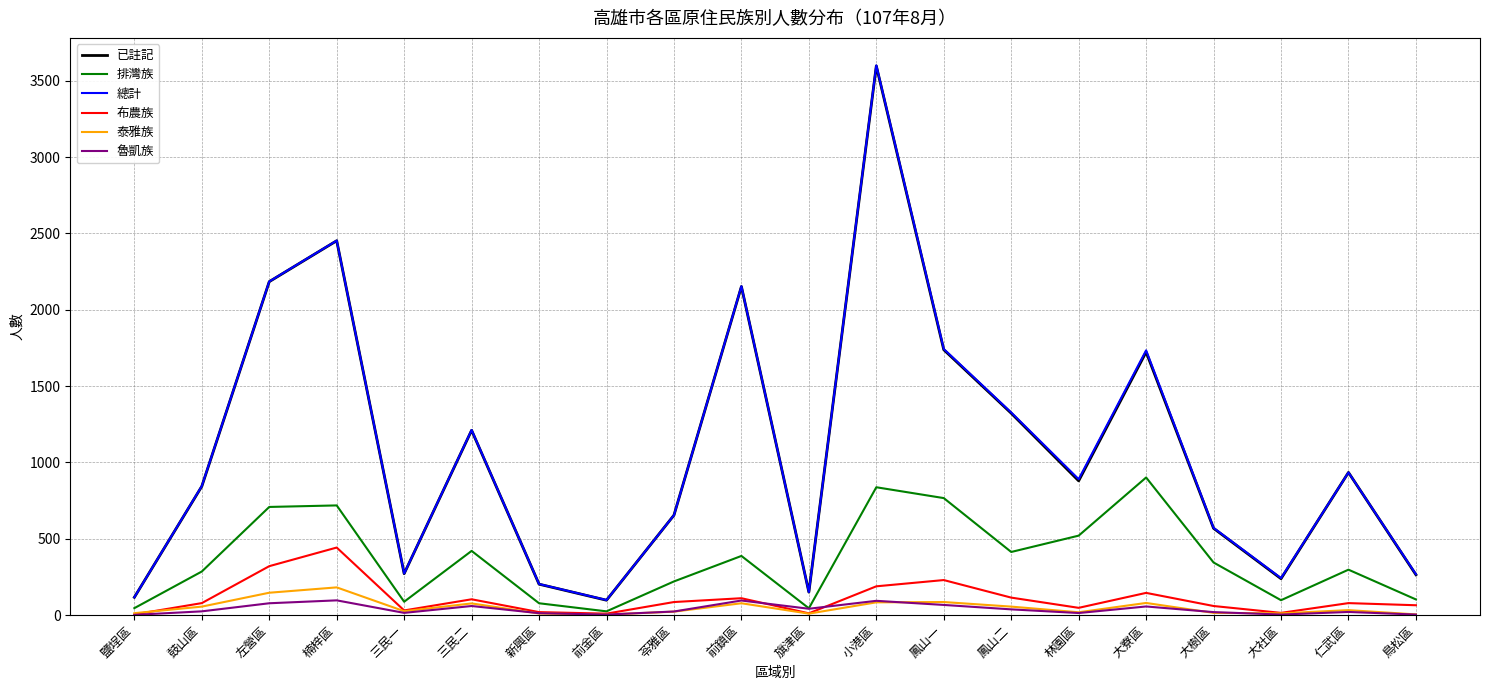

What is the minimum value shown in the chart?

1